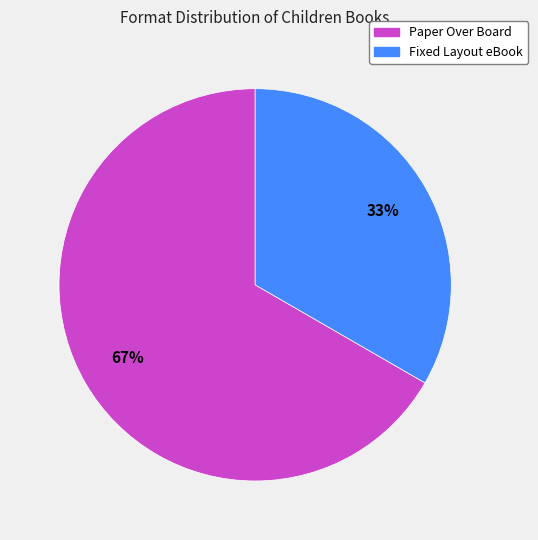

Which category has the biggest portion of the pie?

Paper Over Board